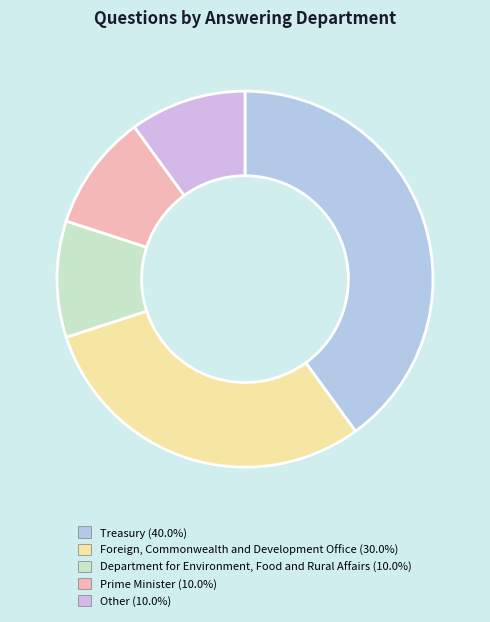

How many slices are in this pie chart?

5